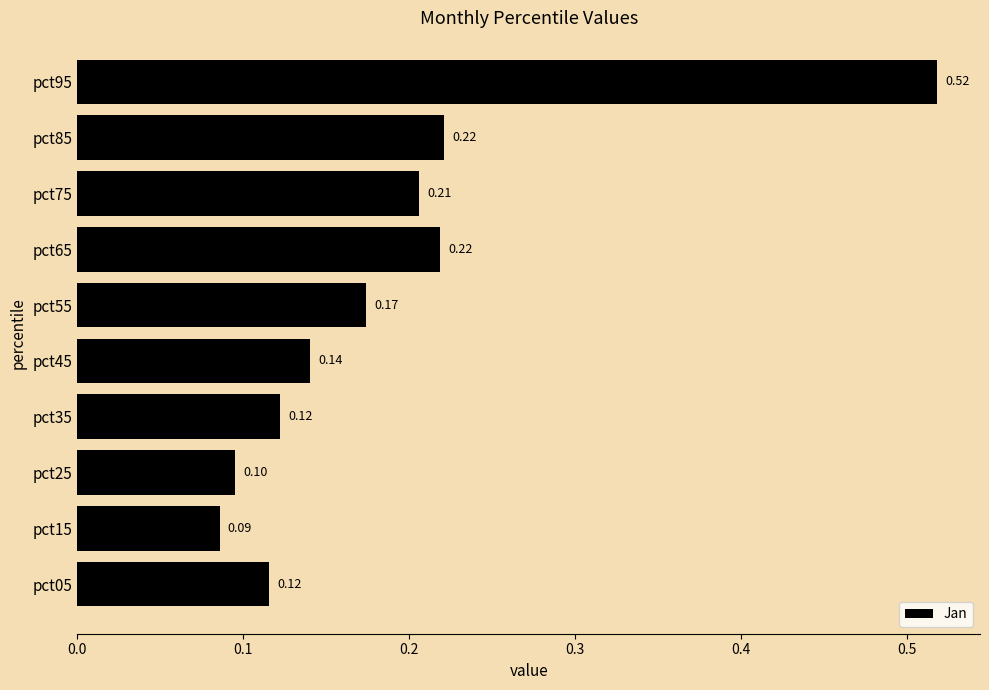

What is the change in value from pct05 to pct75?

+0.1